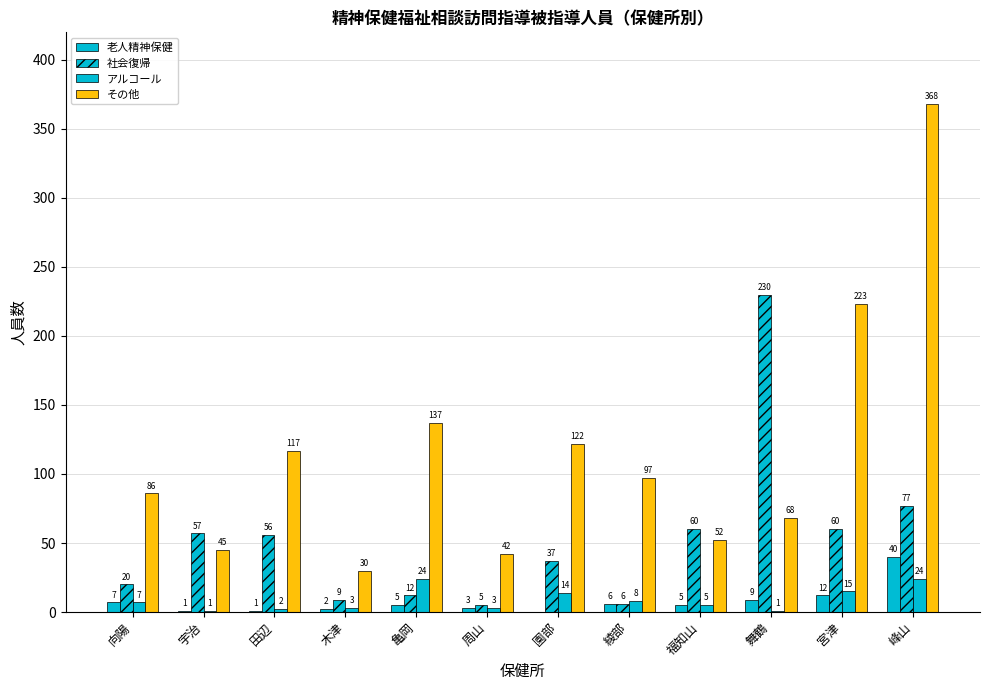

What is the sum of the 老人精神保健 values at 福知山 and 宇治?

6